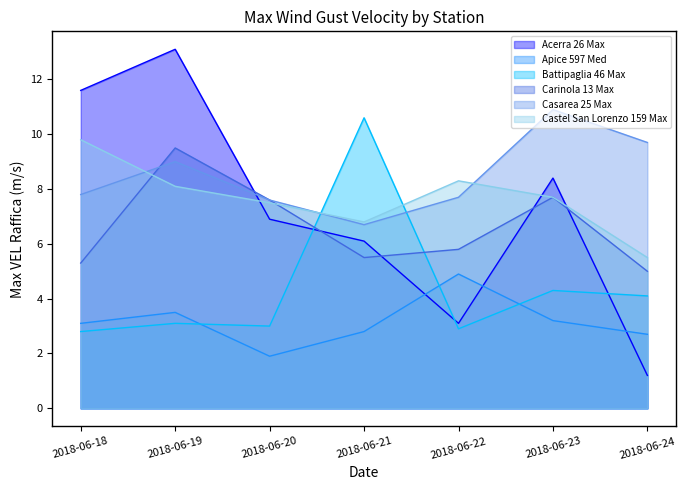

After their last crossing, which series has the higher values: Acerra 26 Max or Castel San Lorenzo 159 Max?

Castel San Lorenzo 159 Max